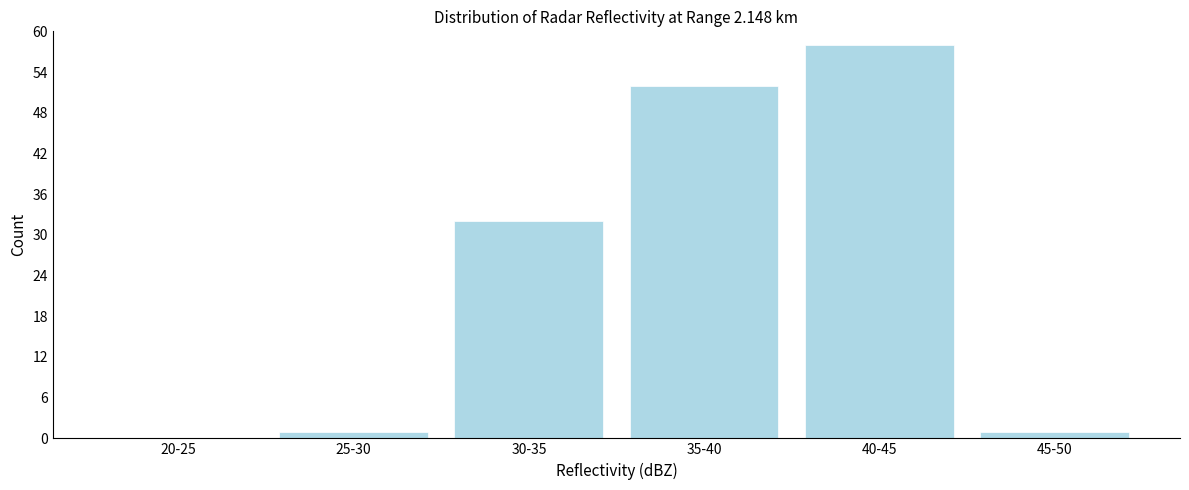

Reading right to left, extract all data points from this chart.

45-50=1	40-45=58	35-40=52	30-35=32	25-30=1	20-25=0